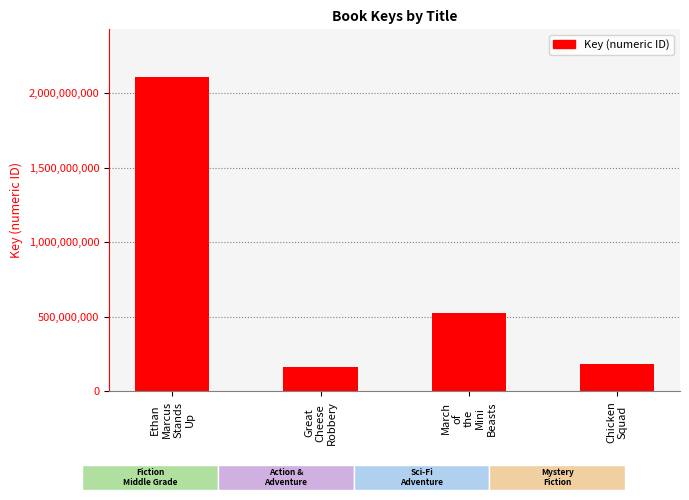

Which category has the highest value across all series?

Ethan
Marcus
Stands
Up